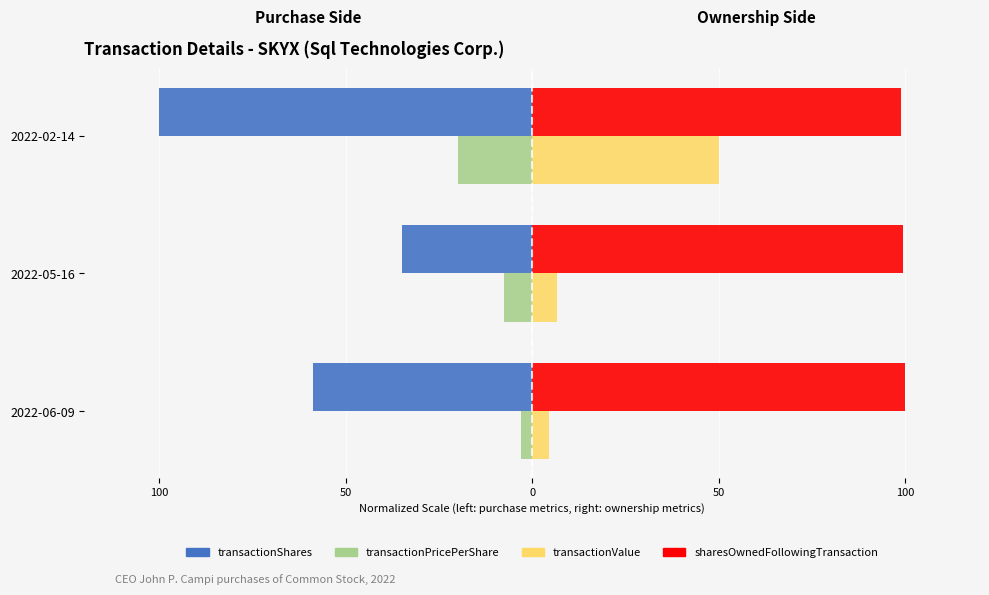

What are all the series names shown in the legend?

transactionShares, transactionPricePerShare, transactionValue, sharesOwnedFollowingTransaction